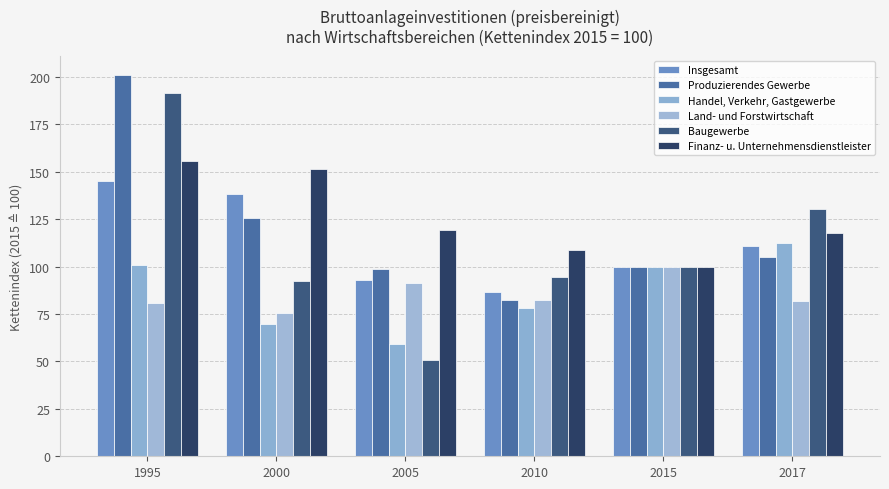

List the labels in order of Land- und Forstwirtschaft value, largest first.

2015, 2005, 2010, 2017, 1995, 2000